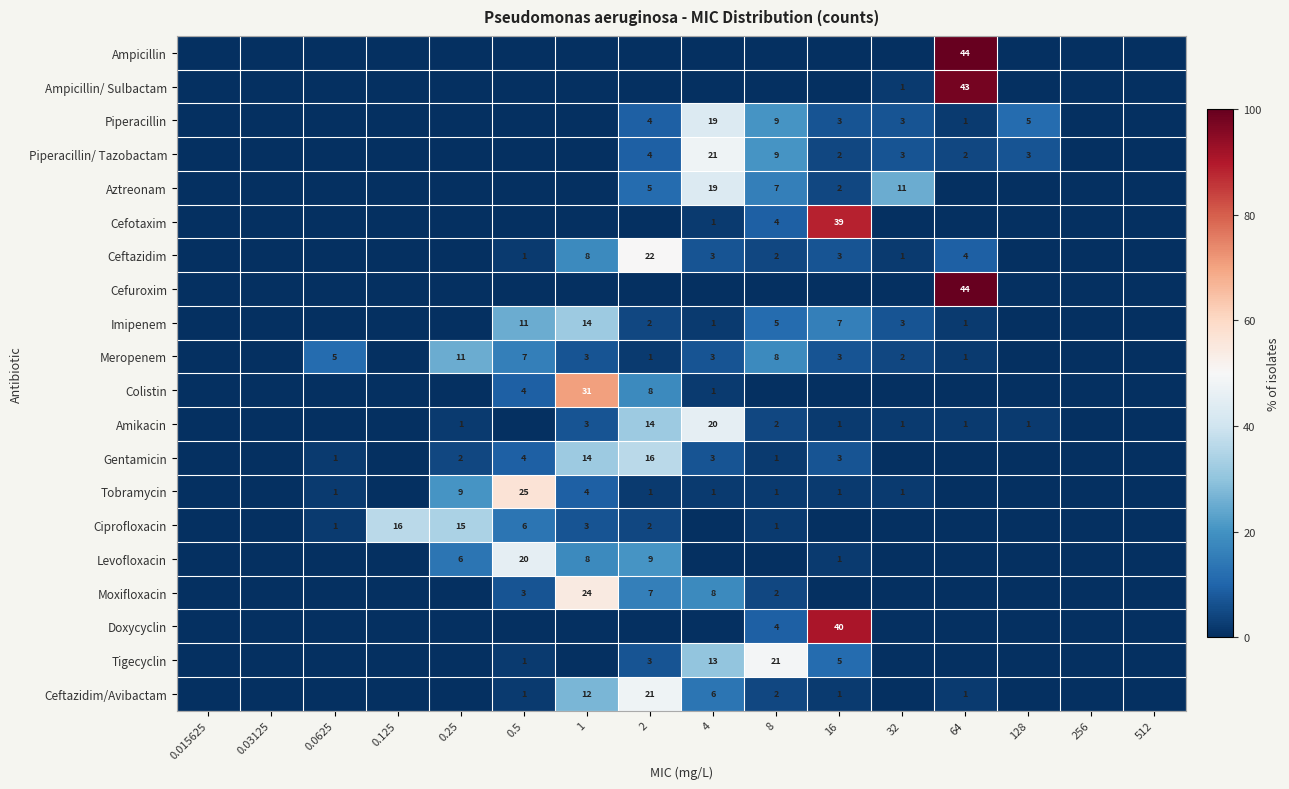

The Tigecyclin series shows 4 at 2. True or false?

False